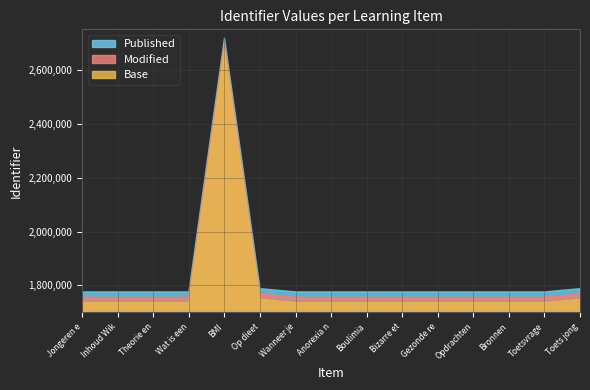

Read the Published value at Theorie en.

1775907